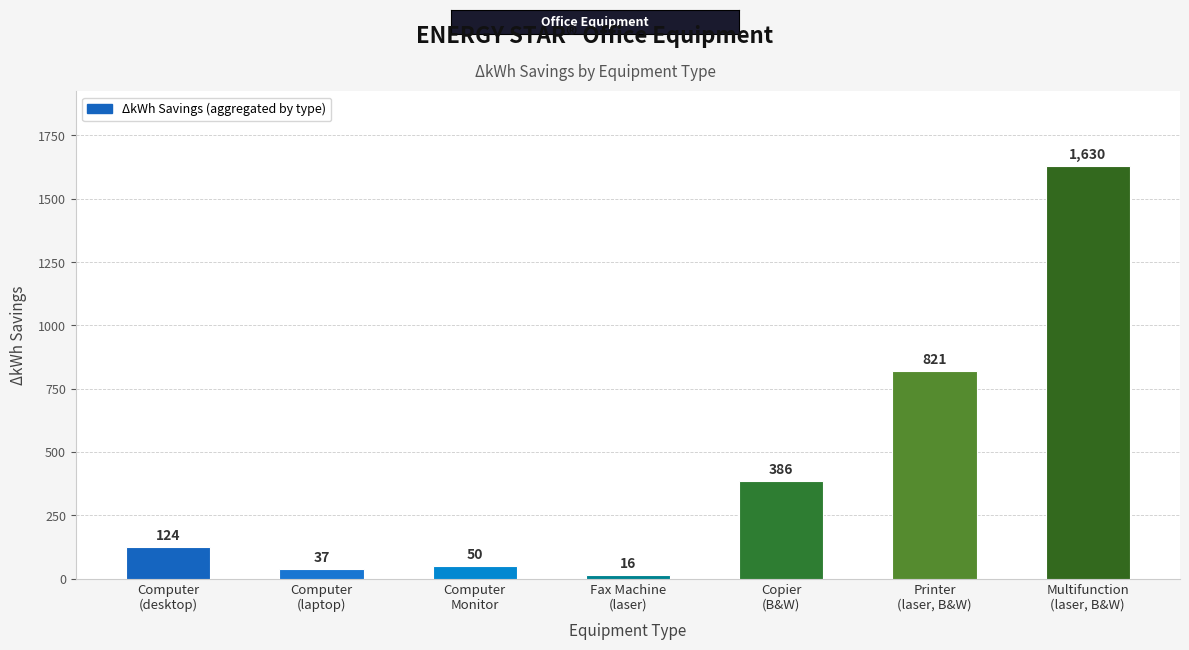

Reading left to right, what are all the values shown in this chart?

124	37	50	16	386	821	1630